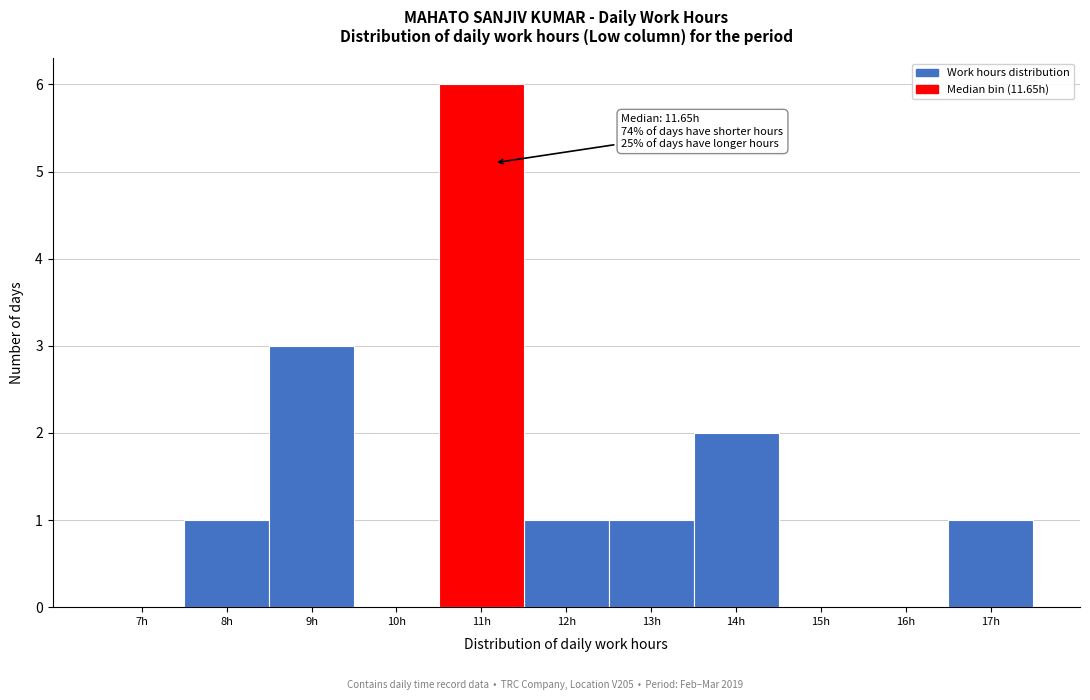

Reading right to left, what are all the values shown in this chart?

17h=1	16h=0	15h=0	14h=2	13h=1	12h=1	11h=6	10h=0	9h=3	8h=1	7h=0